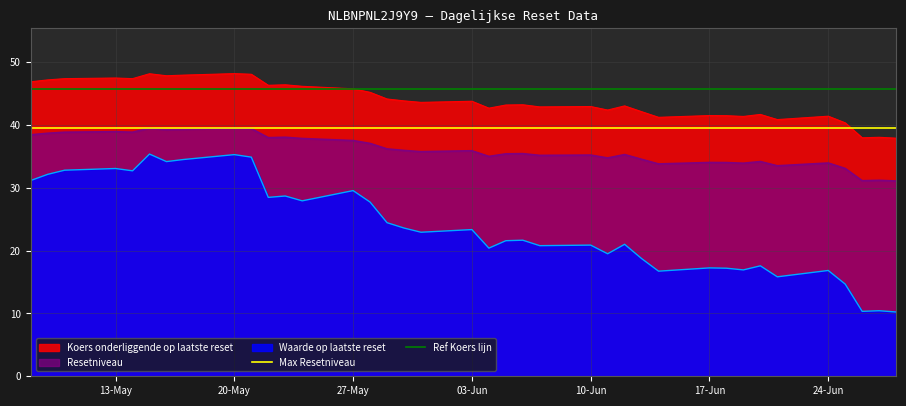

What is the average value of the Max Resetniveau series?

39.5